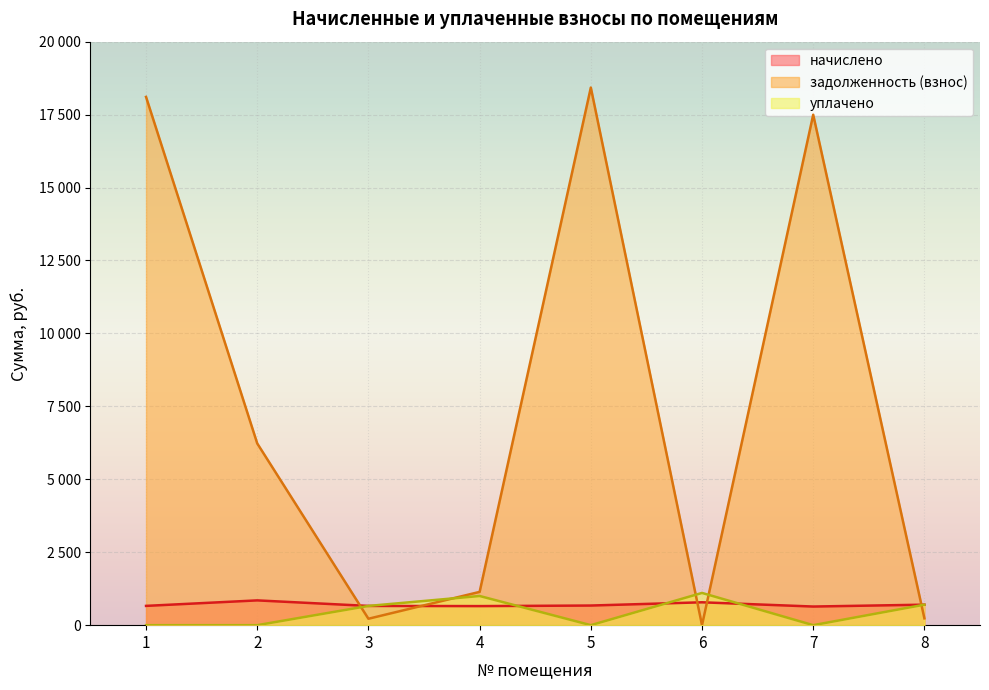

Which series changed the most between 1 and 6?

задолженность (взнос)